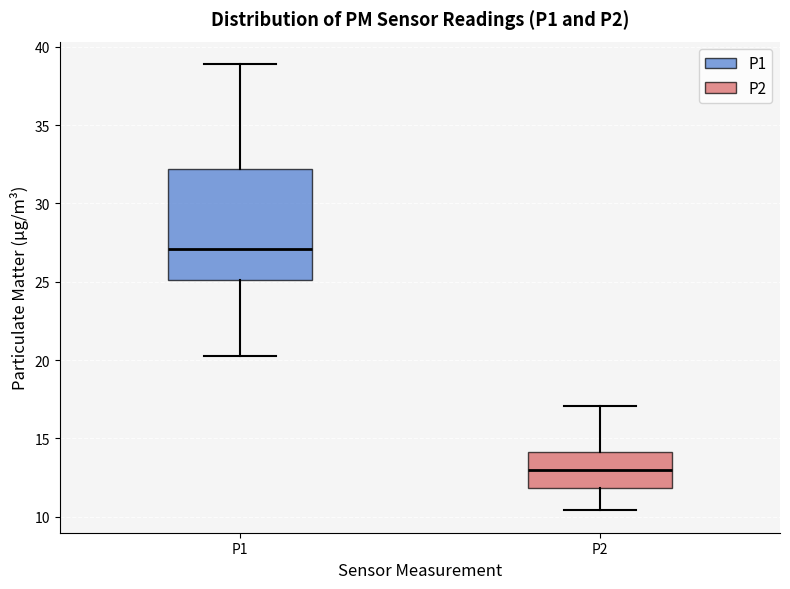

Reading left to right, read every box against the y-axis: the position of its median line, the range the box covers, and the ends of its whiskers. The values are not printed on the chart, so give them approximately, as read against the axis.

P1: median 27.0, box 25.0 to 32.0, whiskers 20.5 to 39.0
P2: median 13.0, box 12.0 to 14.0, whiskers 10.5 to 17.0